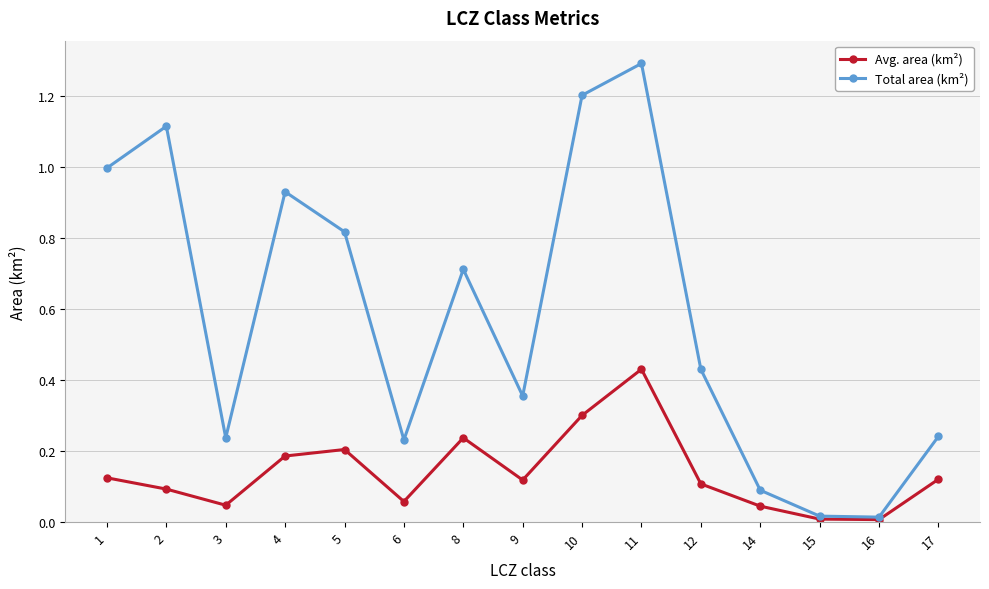

Which series has the largest range (max minus min)?

Total area (km²)